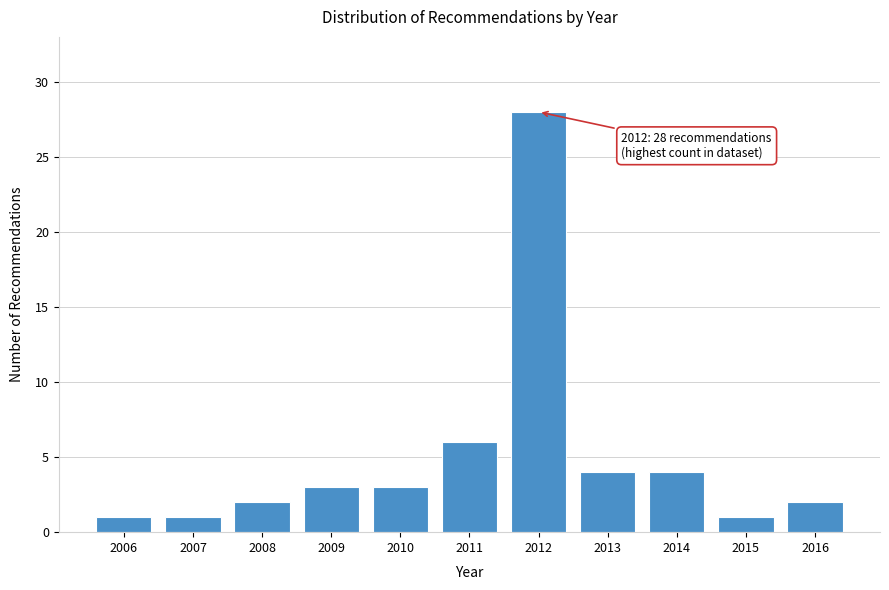

Reading left to right, transcribe all the data shown in this chart.

1	1	2	3	3	6	28	4	4	1	2